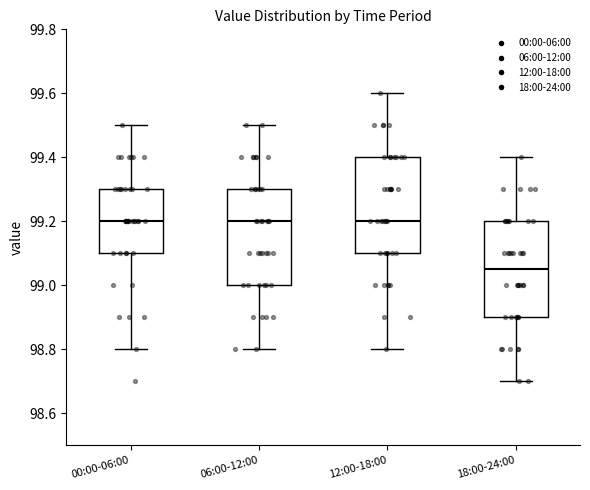

Where does the lower whisker of the box for 06:00-12:00 end on the y-axis? The values are not printed on the chart, so give them approximately, as read against the axis.

98.80